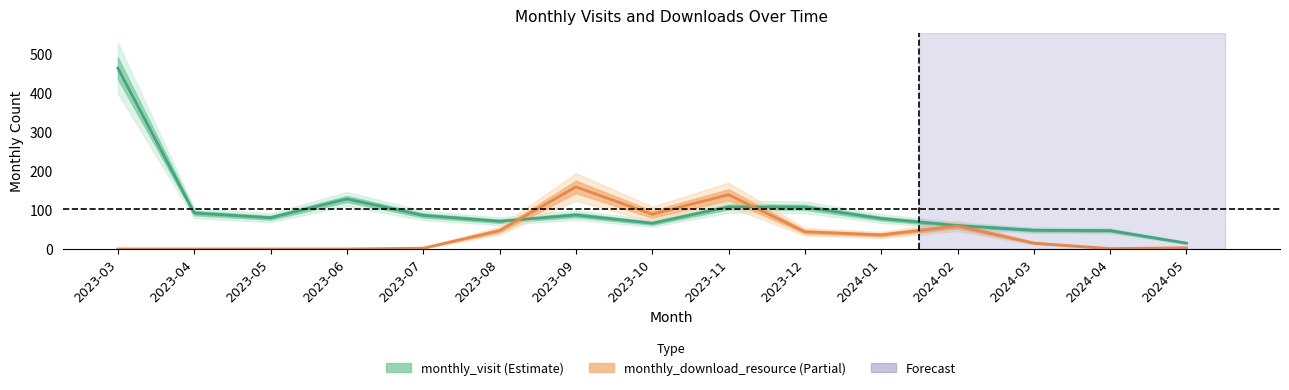

What is the total value across all series at 2023-09?

246